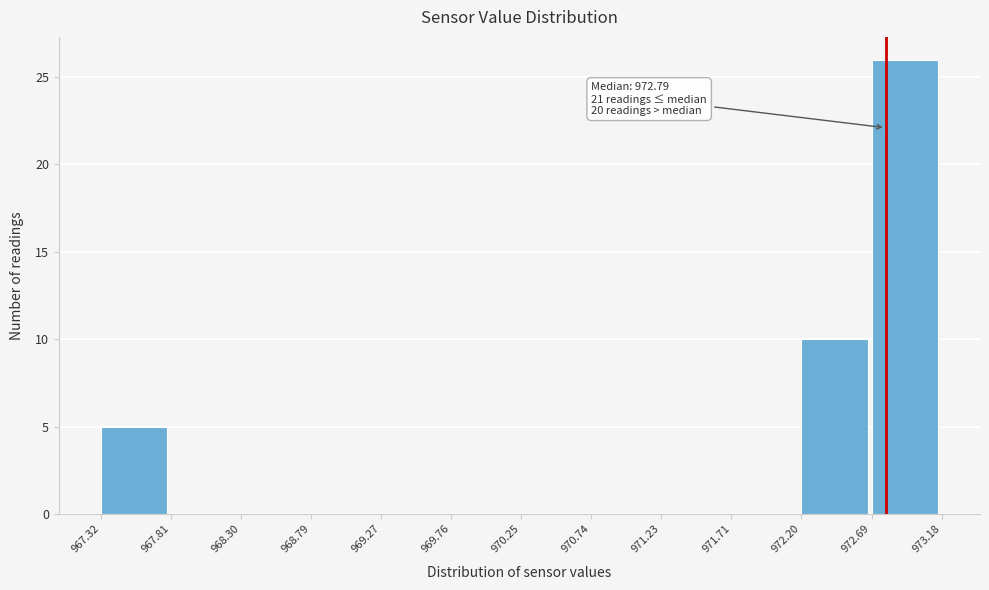

Over which range of the x-axis is the bar tallest?

972.69 to 973.18